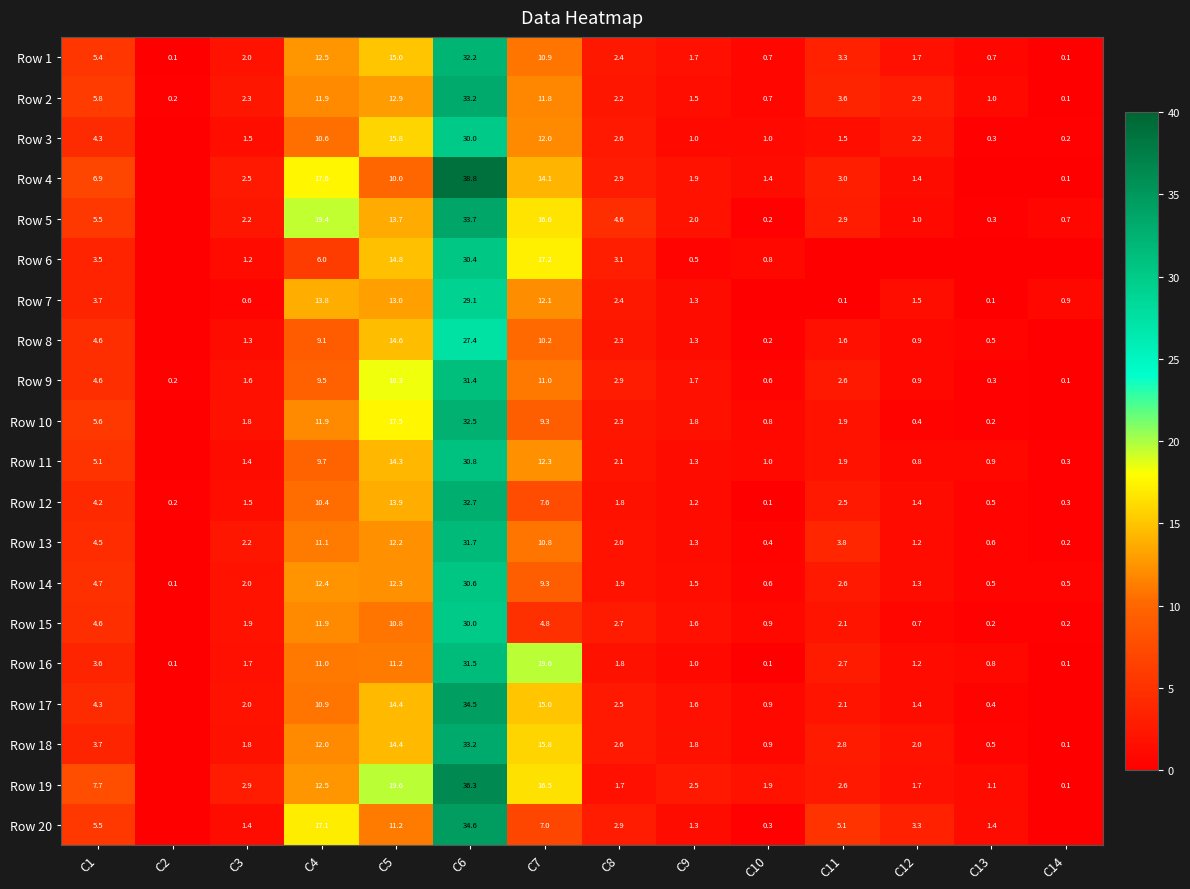

The value of Row 13 at C11 is 3.8. True or false?

True